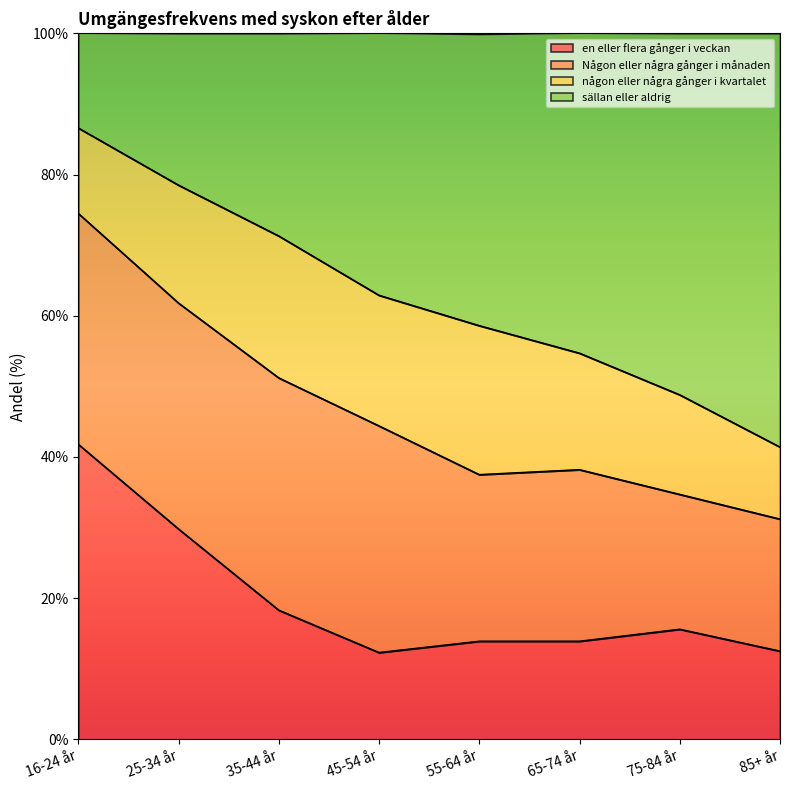

At which category does en eller flera gånger i veckan reach its first local valley?

45-54 år